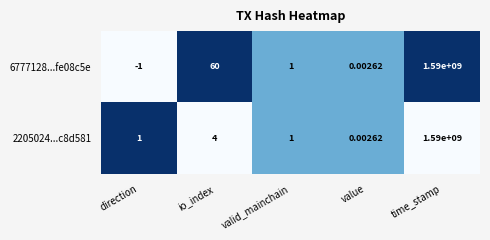

Where is 2205024...c8d581 nearest to the value 795000000?

io_index